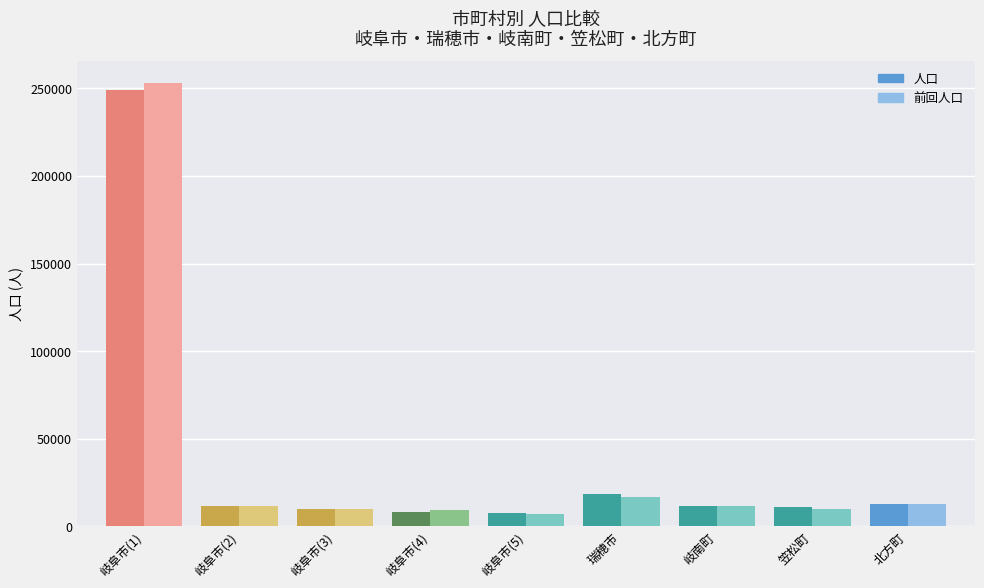

How many data points in 人口 are less than 11782?

4